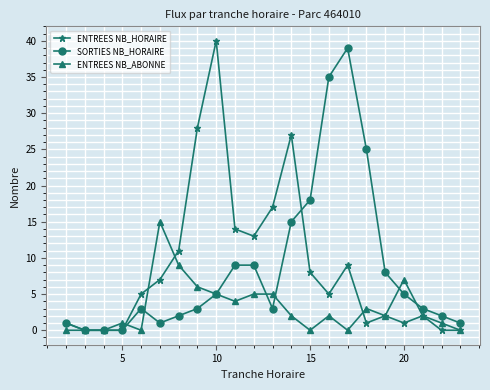

True or false: ENTREES NB_HORAIRE has more than 2 points higher than both neighbors.

True